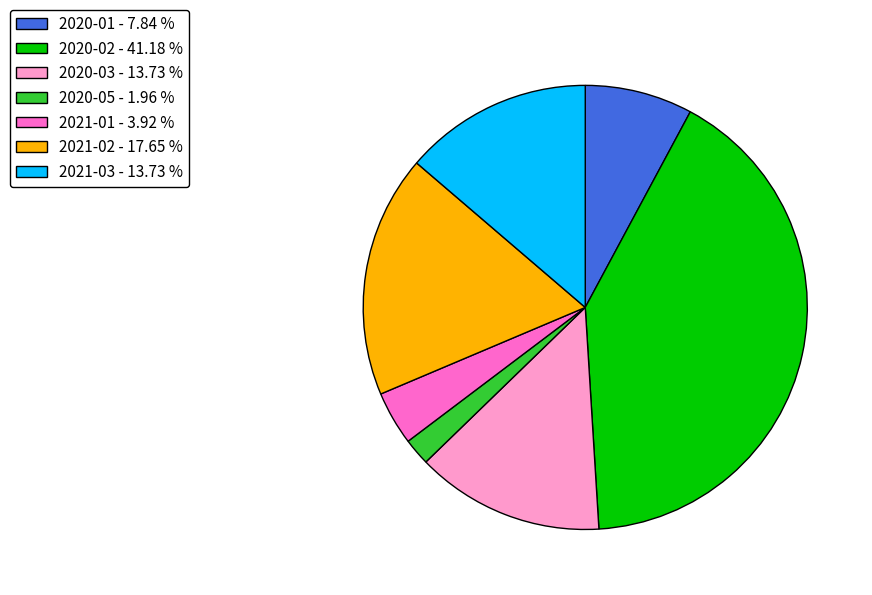

Combined, do 2020-01 - 7.84 % and 2020-03 - 13.73 % account for over 50%?

No